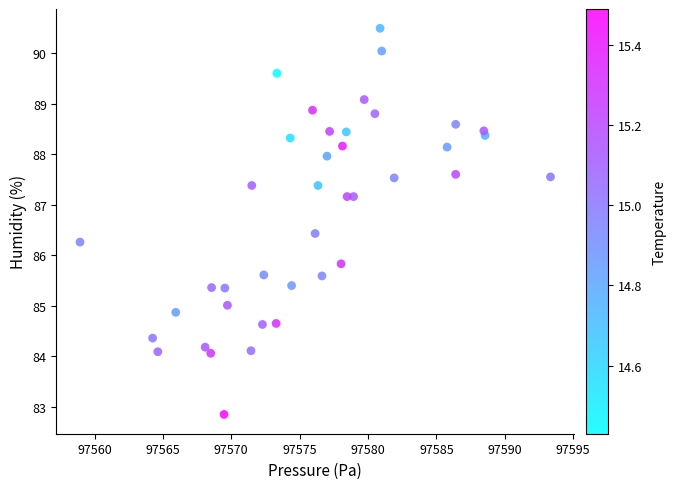

What Y value in the scatter plot is closest to 86?

85.8